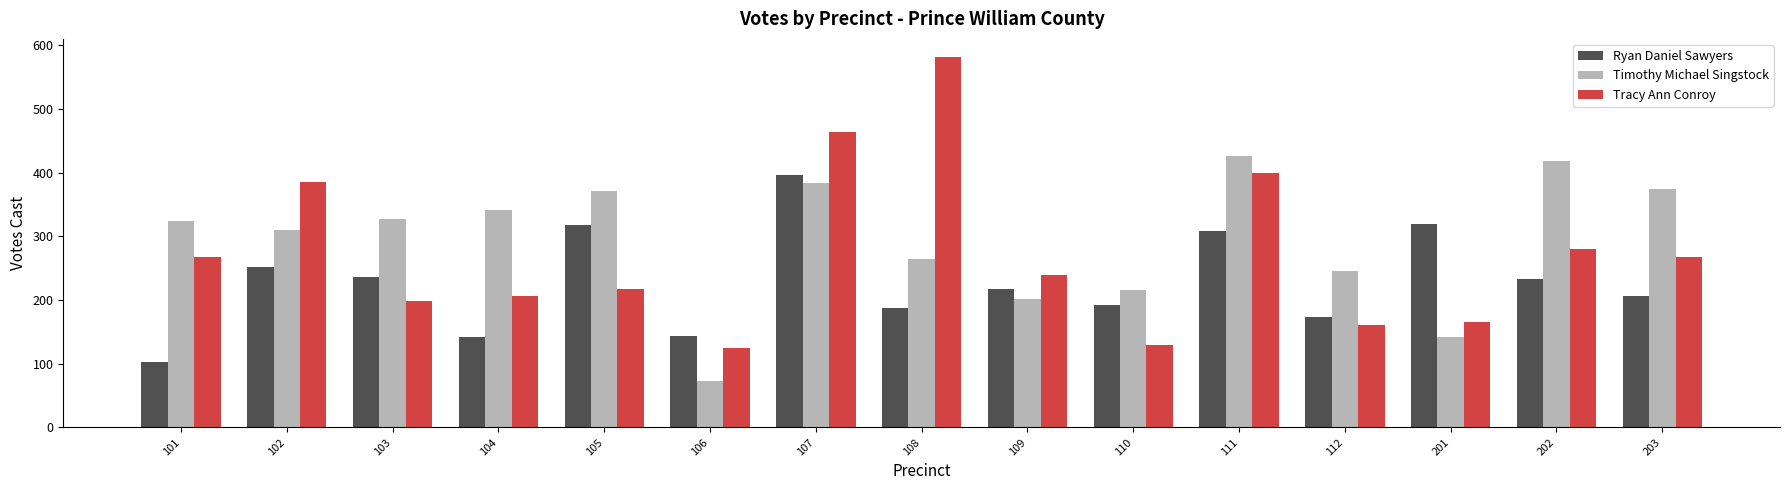

What are all the series names shown in the legend?

Ryan Daniel Sawyers, Timothy Michael Singstock, Tracy Ann Conroy